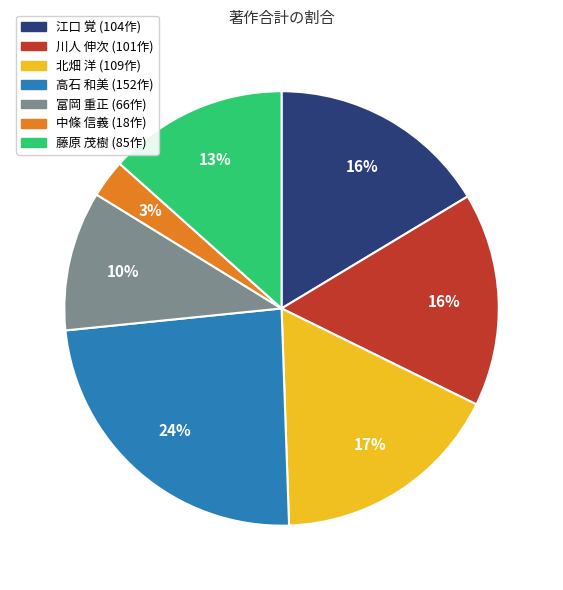

Count the number of slices in the pie.

7